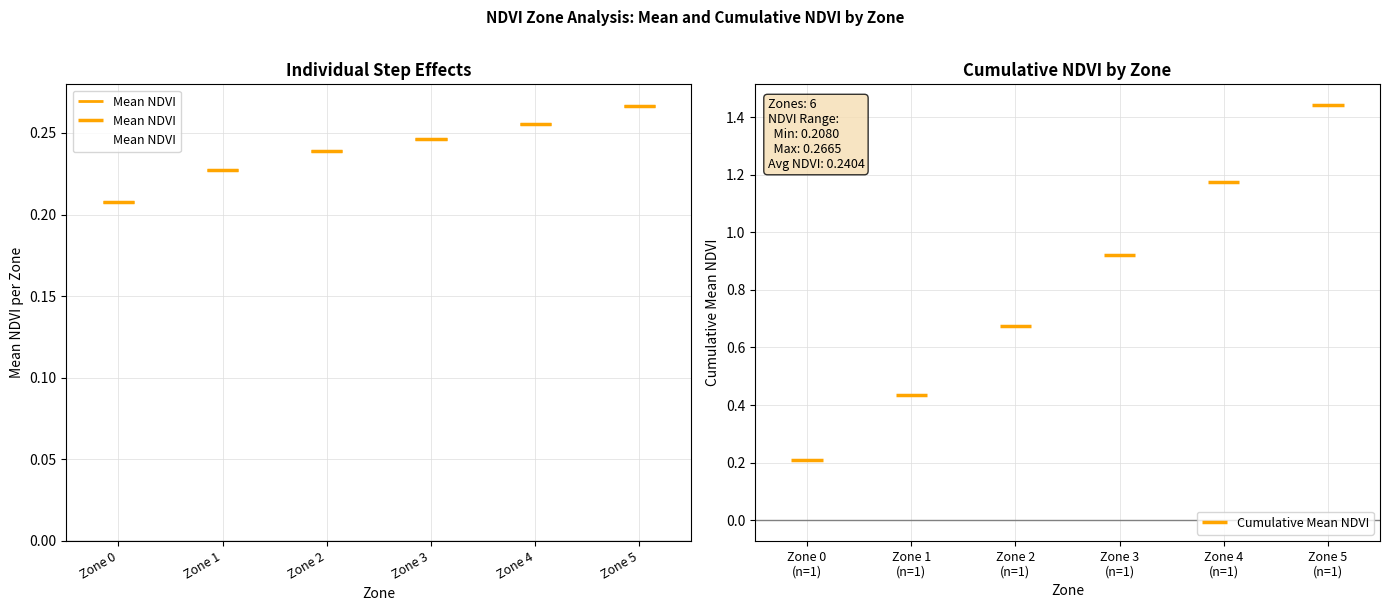

At which label is the value closest to 0?

Zone 0